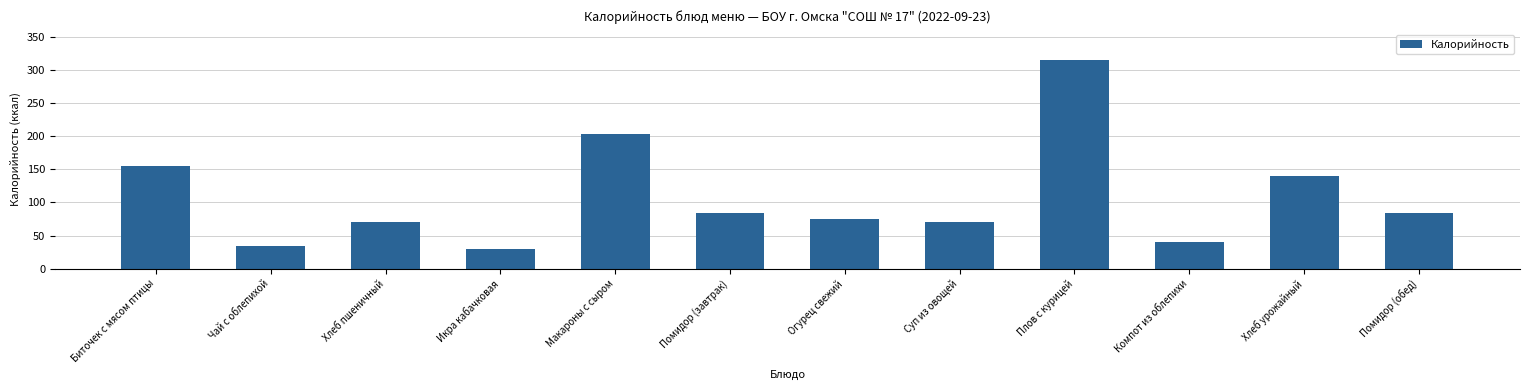

The chart shows a value of 110.9 at Хлеб пшеничный. True or false?

False